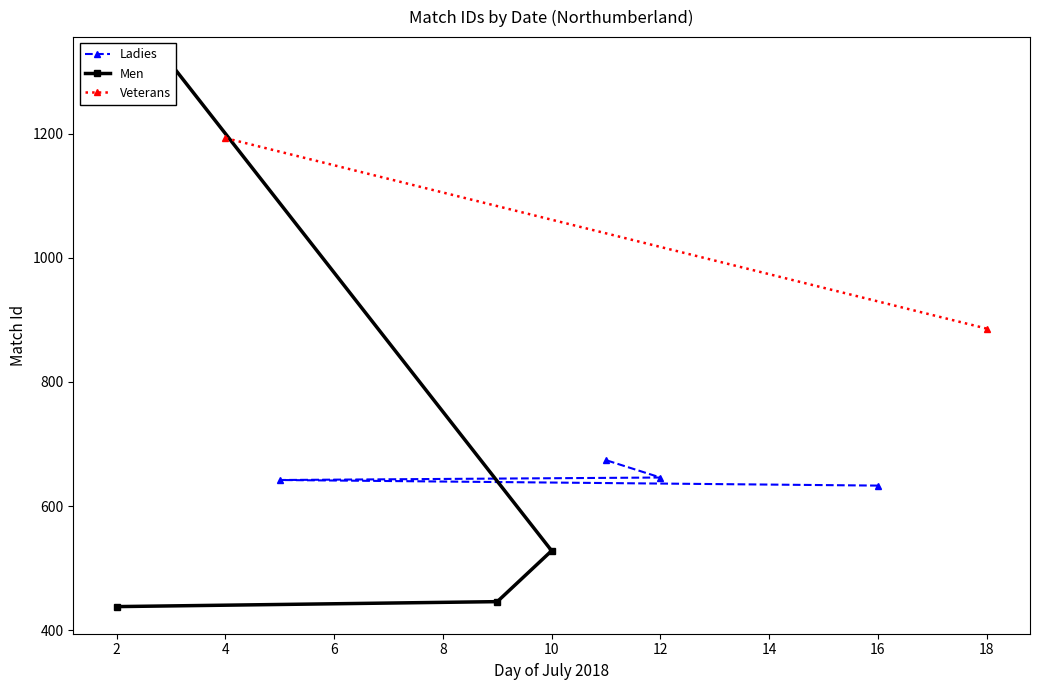

What is the minimum value for Ladies?

633